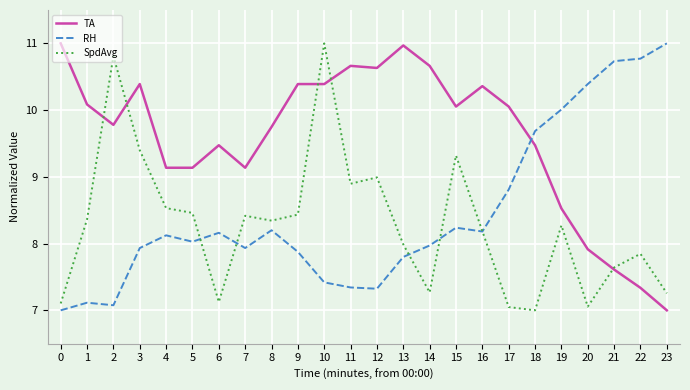

True or false: RH has more than 1 interior local peaks.

True